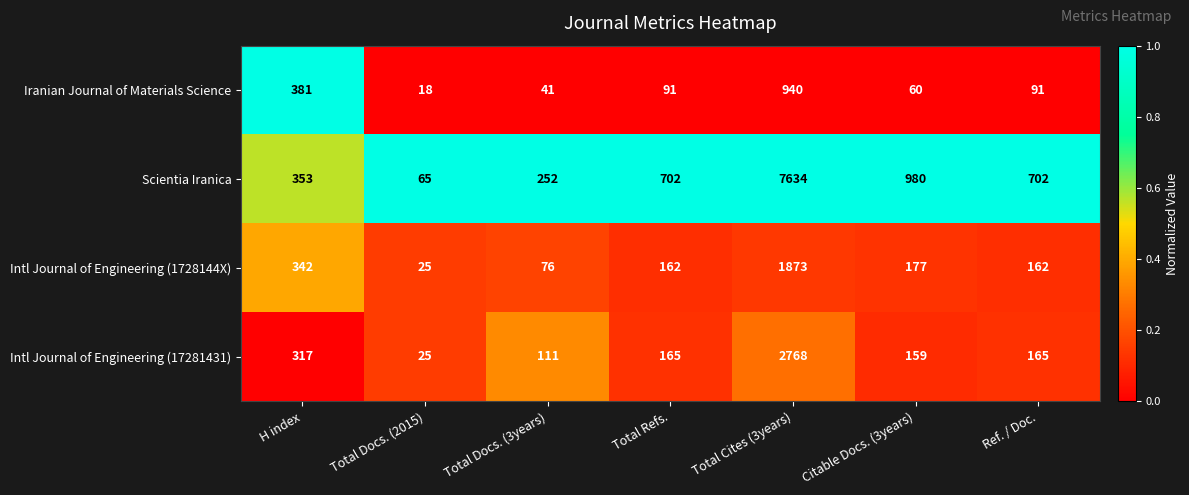

Is it true that Intl Journal of Engineering (17281431) equals 252 at Citable Docs. (3years)?

False